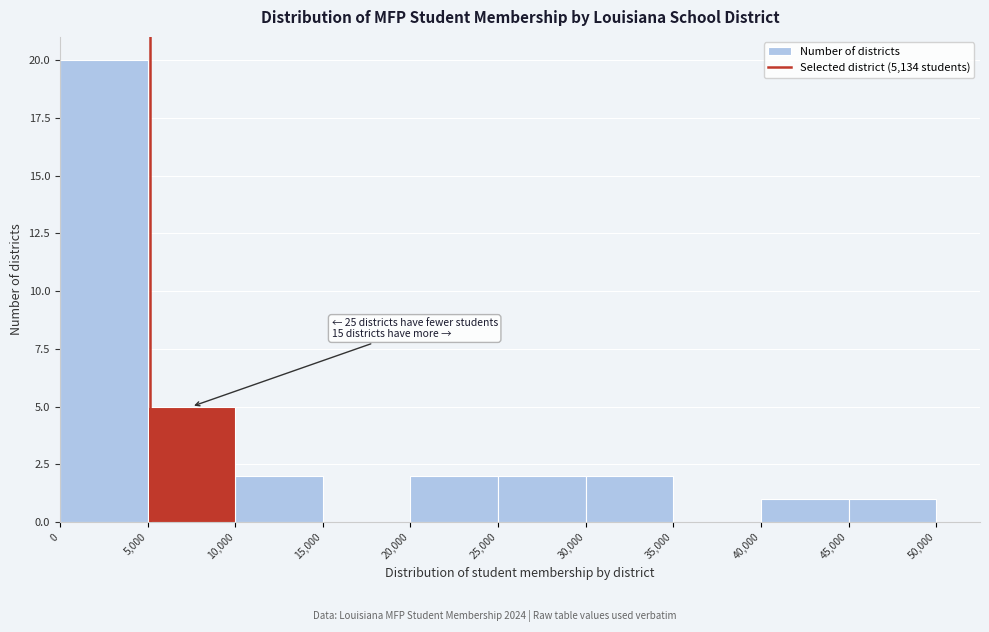

Over which range of the x-axis is the bar tallest?

0 to 5,000